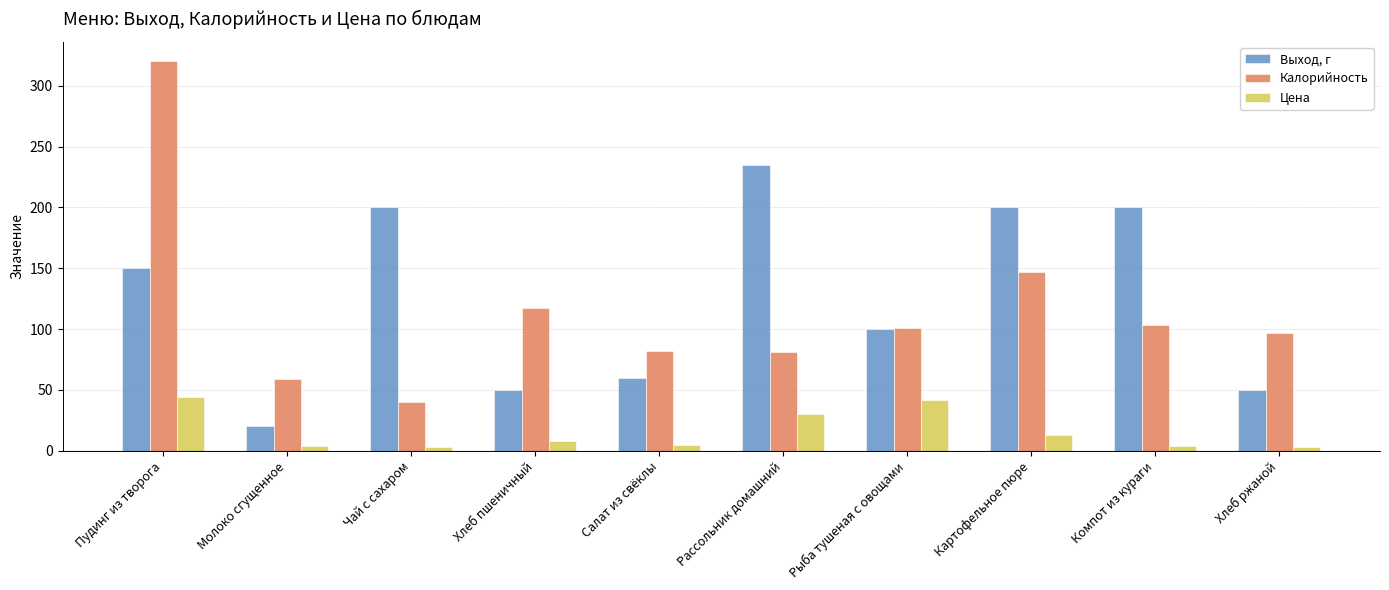

The value of Калорийность at Пудинг из творога is 320.0. True or false?

True